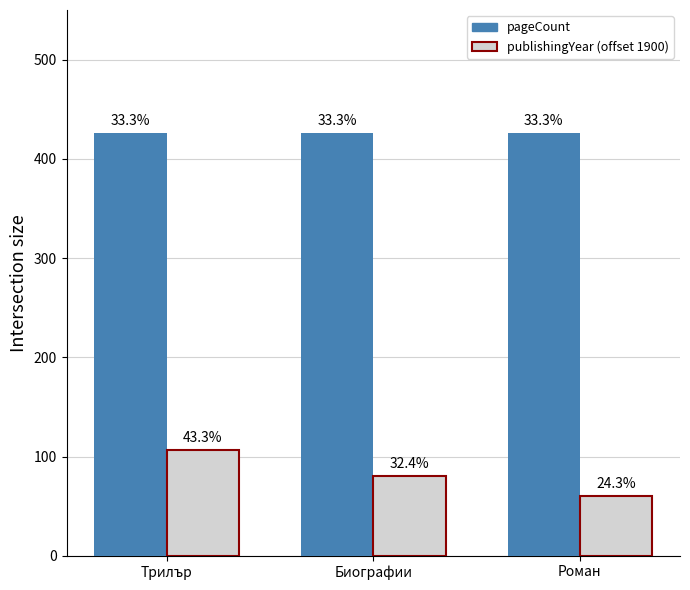

What are all the series names shown in the legend?

pageCount, publishingYear (offset 1900)